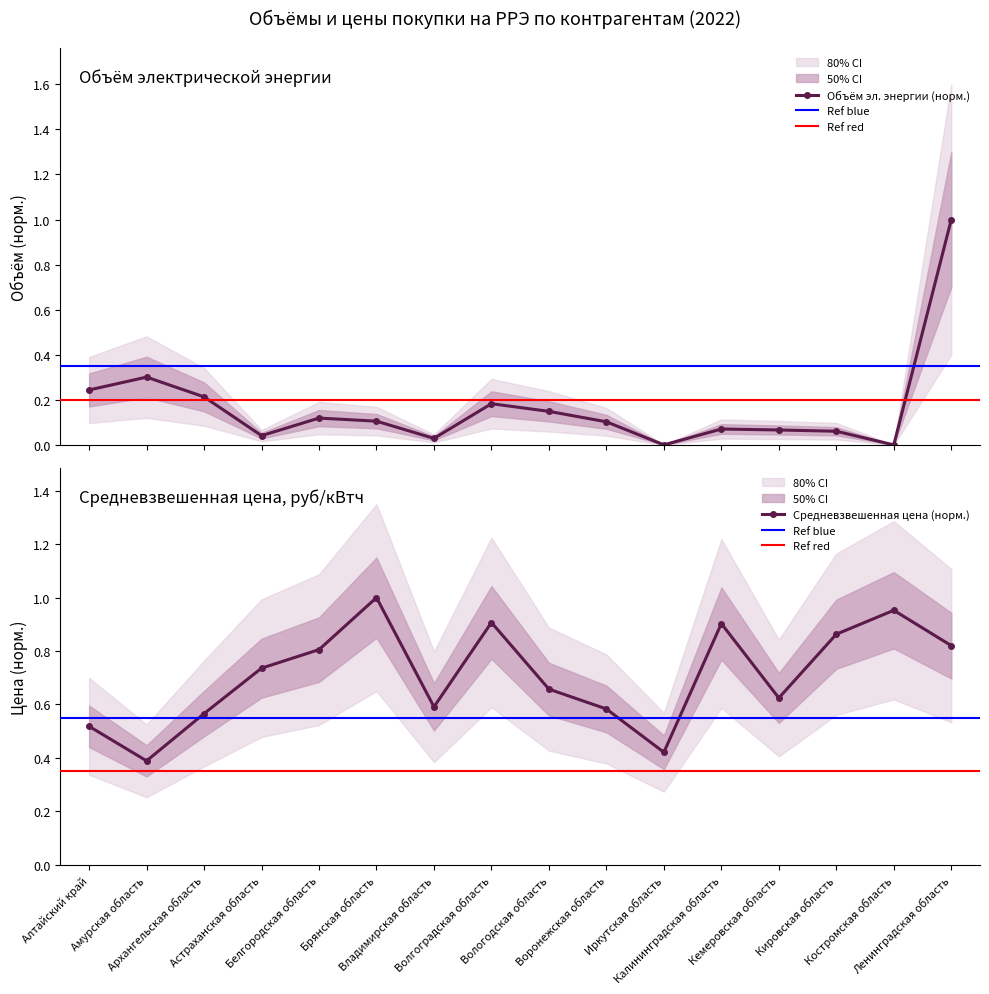

Where is Объём электрической энергии, кВтч nearest to the value 0?

Костромская область